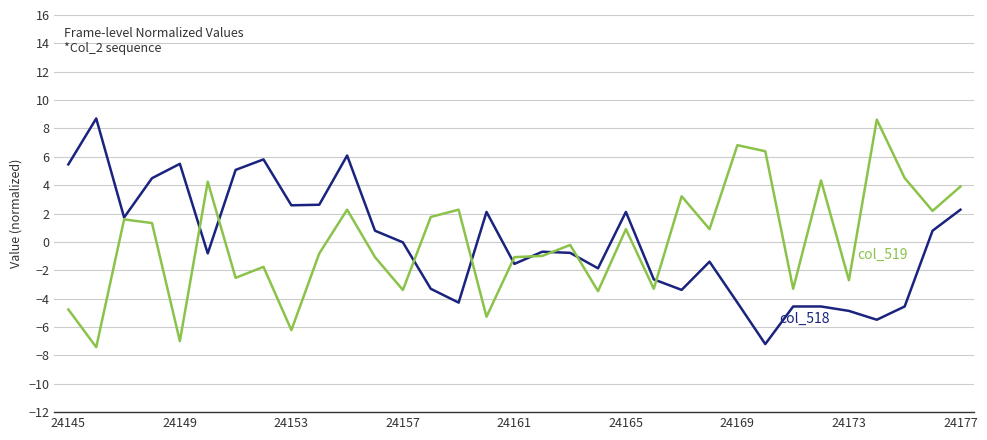

What is the greatest value displayed?

8.7